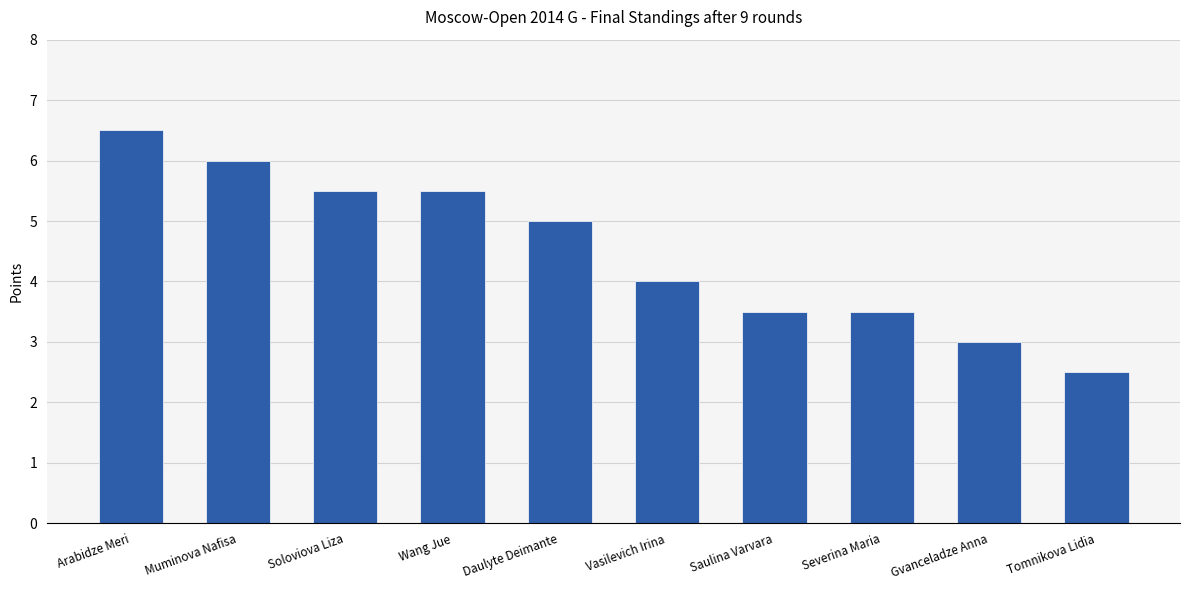

Reading left to right, what are all the values shown in this chart?

Arabidze Meri=6.5	Muminova Nafisa=6.0	Soloviova Liza=5.5	Wang Jue=5.5	Daulyte Deimante=5.0	Vasilevich Irina=4.0	Saulina Varvara=3.5	Severina Maria=3.5	Gvanceladze Anna=3.0	Tomnikova Lidia=2.5